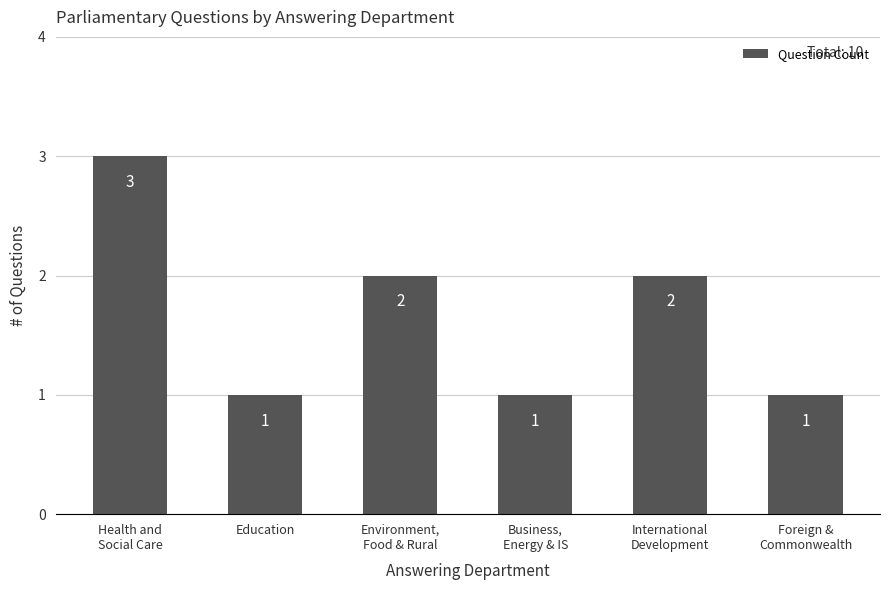

Count the values in the range 1 to 2.

5